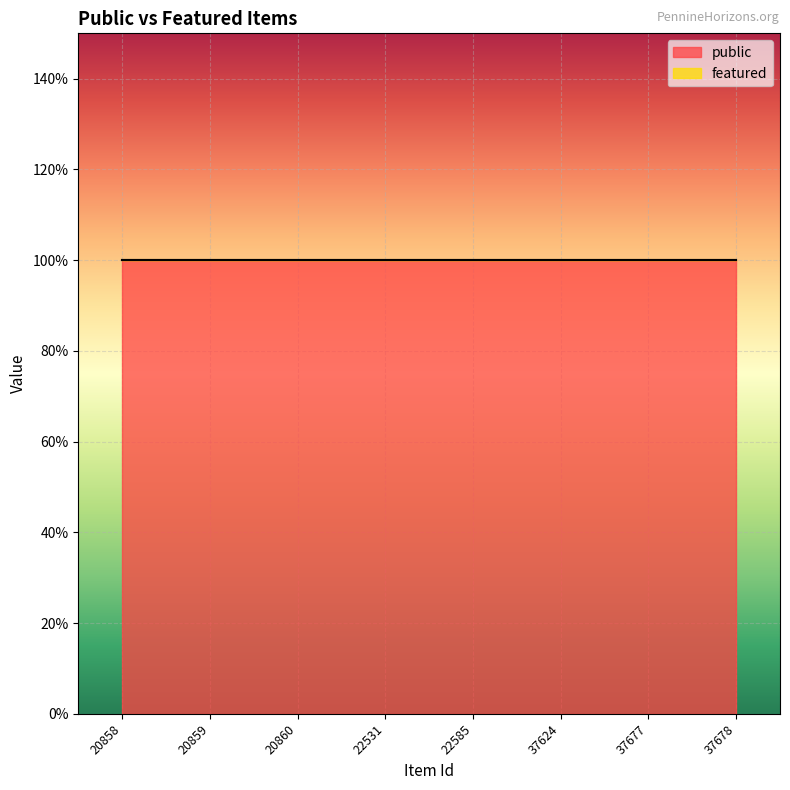

What are all the series names shown in the legend?

public, featured